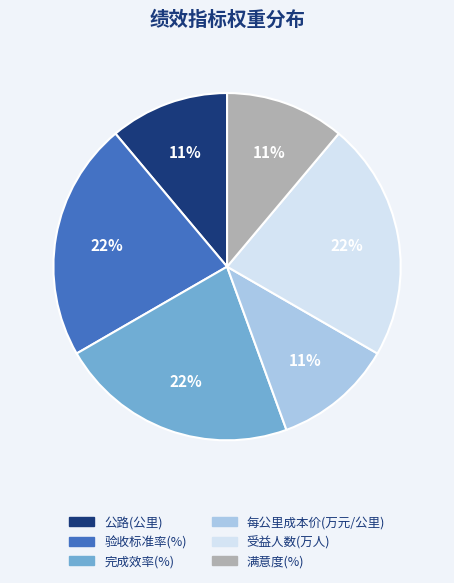

To the nearest percent, what is the difference between the largest and smallest slice percentages?

11%